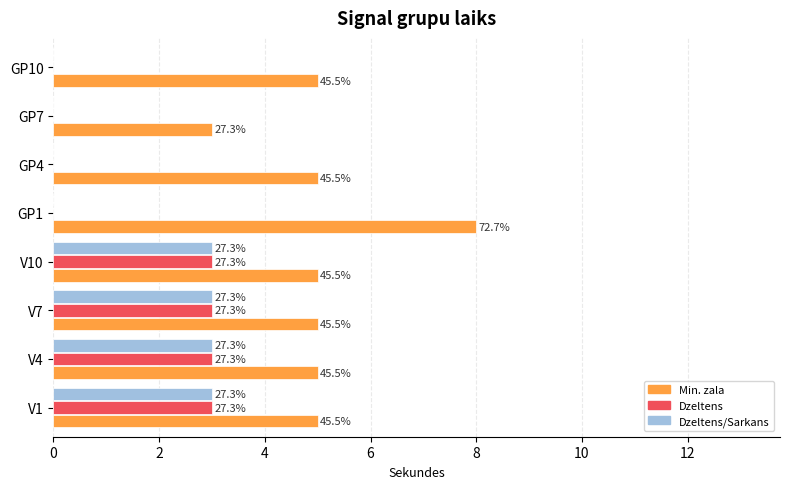

What are all the series names shown in the legend?

Min. zala, Dzeltens, Dzeltens/Sarkans